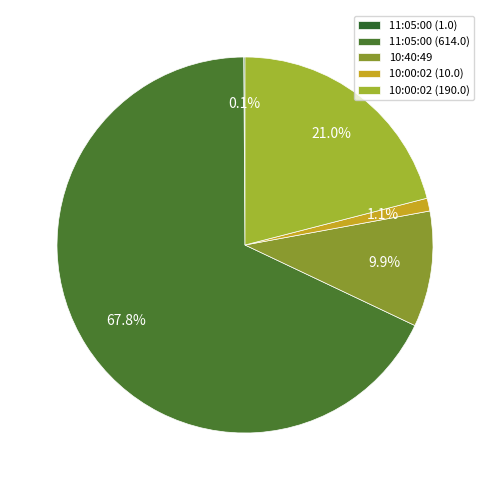

What percentage is NOT represented by 11:05:00 (614.0)?

32.2%